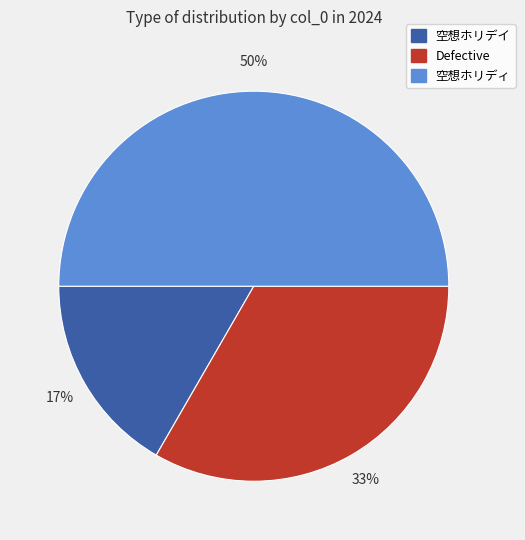

Combined, do 空想ホリディ and Defective account for over 50%?

Yes